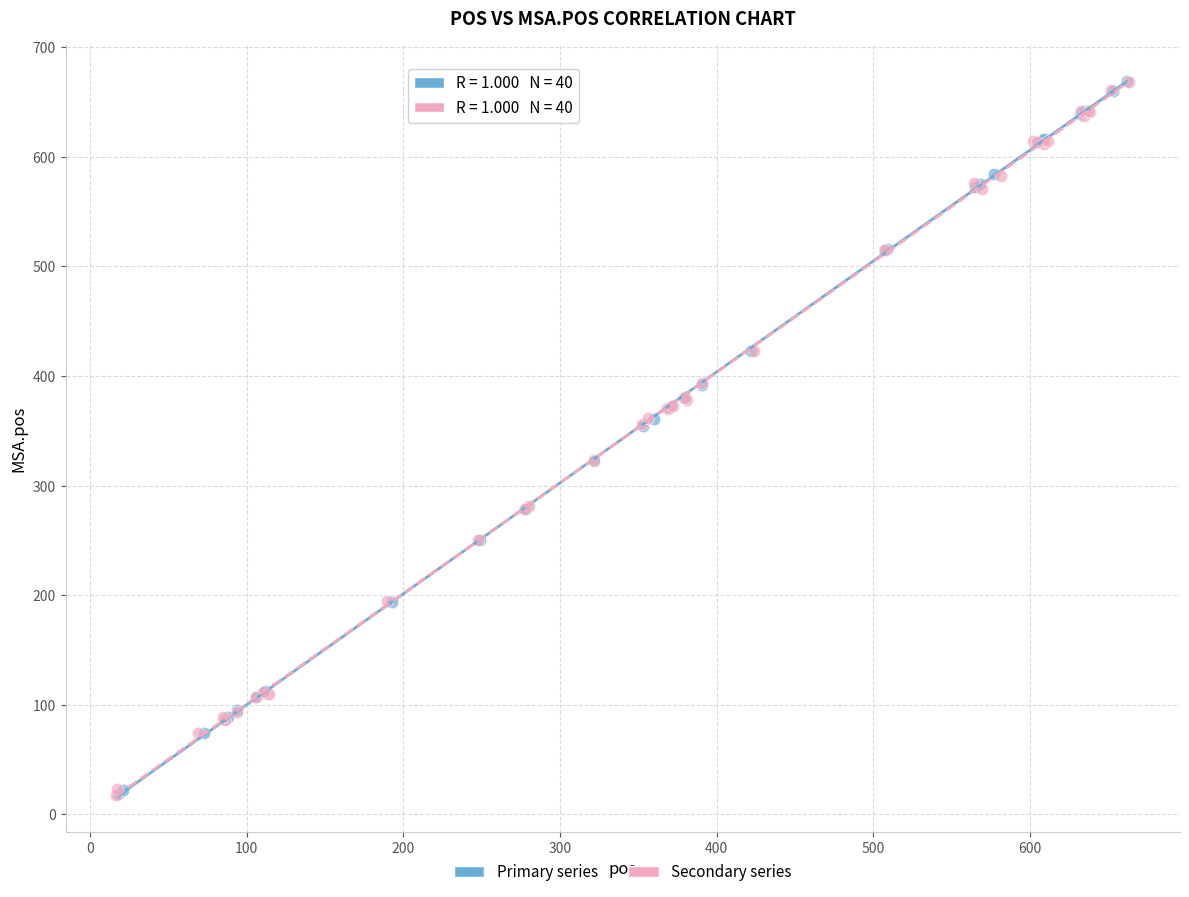

What are all the series names shown in the legend?

Primary series, Secondary series